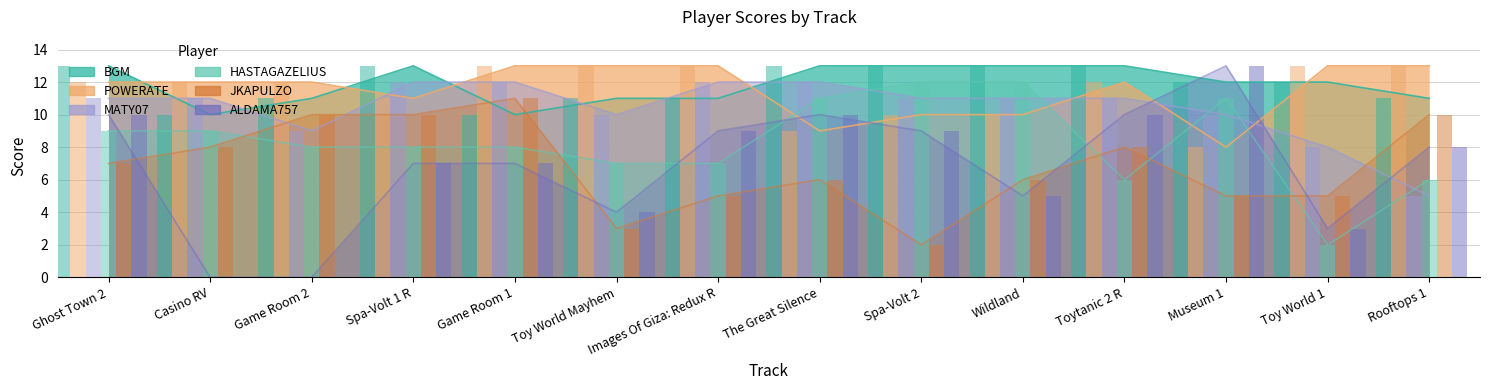

List the labels in order of JKAPULZO value, largest first.

Game Room 1, Game Room 2, Spa-Volt 1 R, Rooftops 1, Casino RV, Toytanic 2 R, Ghost Town 2, The Great Silence, Wildland, Images Of Giza: Redux R, Museum 1, Toy World 1, Toy World Mayhem, Spa-Volt 2